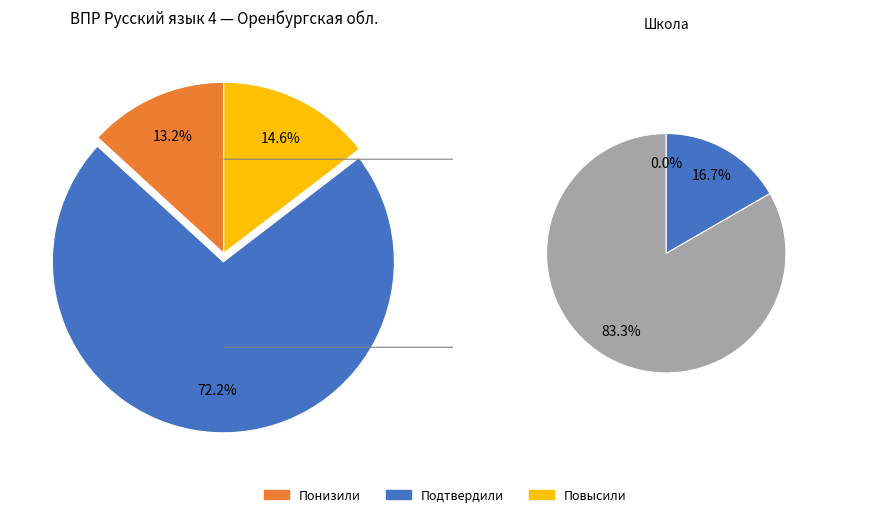

Is there a majority slice in this chart?

Yes